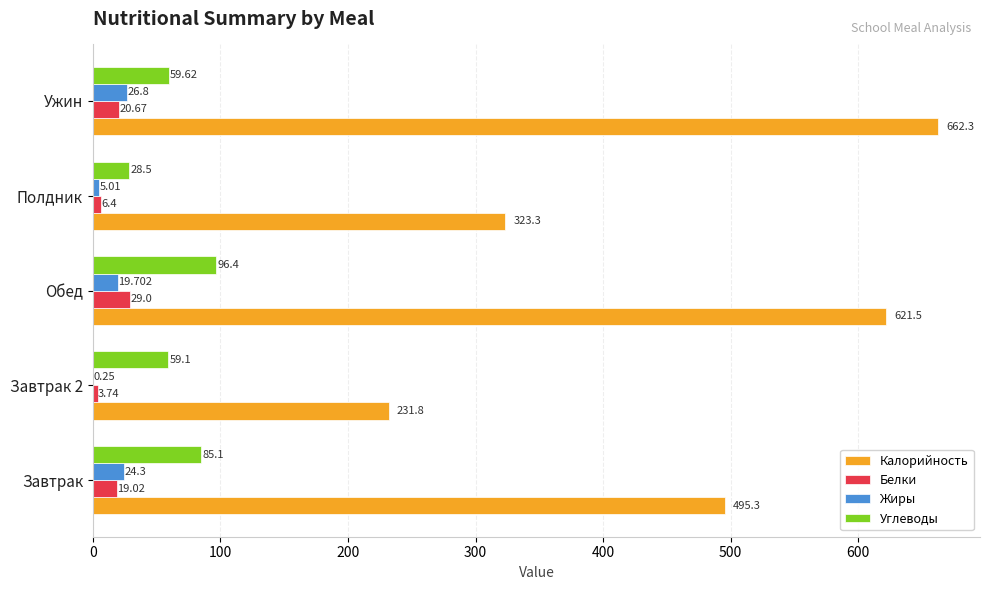

At which label is Углеводы closest to 62?

Ужин